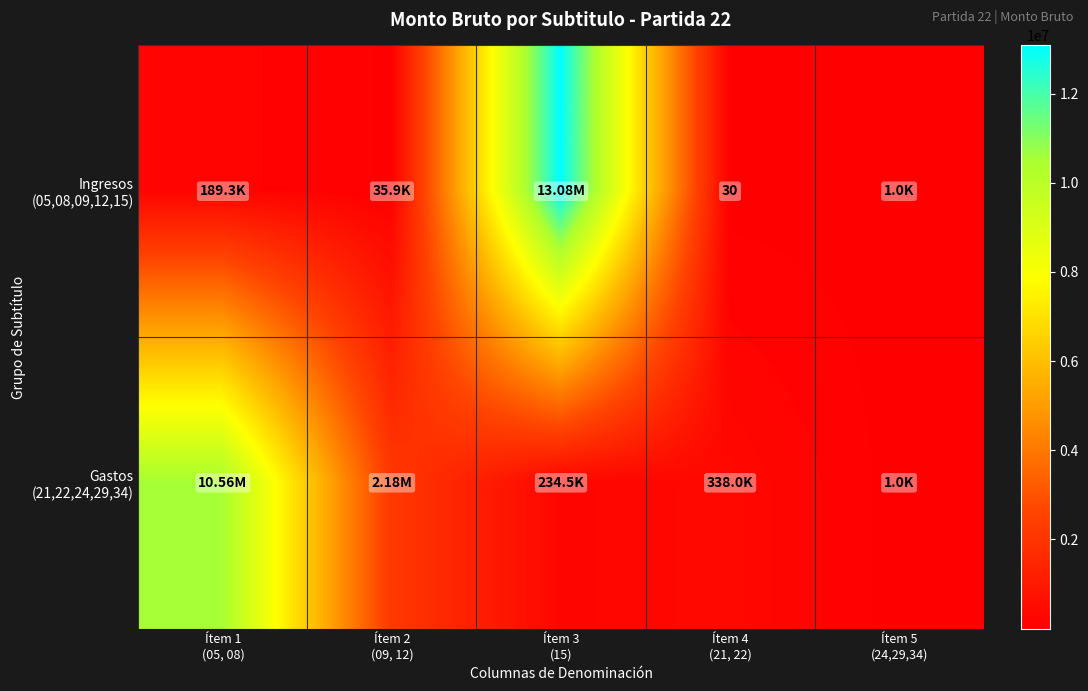

At which category is the sum across all series the highest?

Ítem 3
(15)